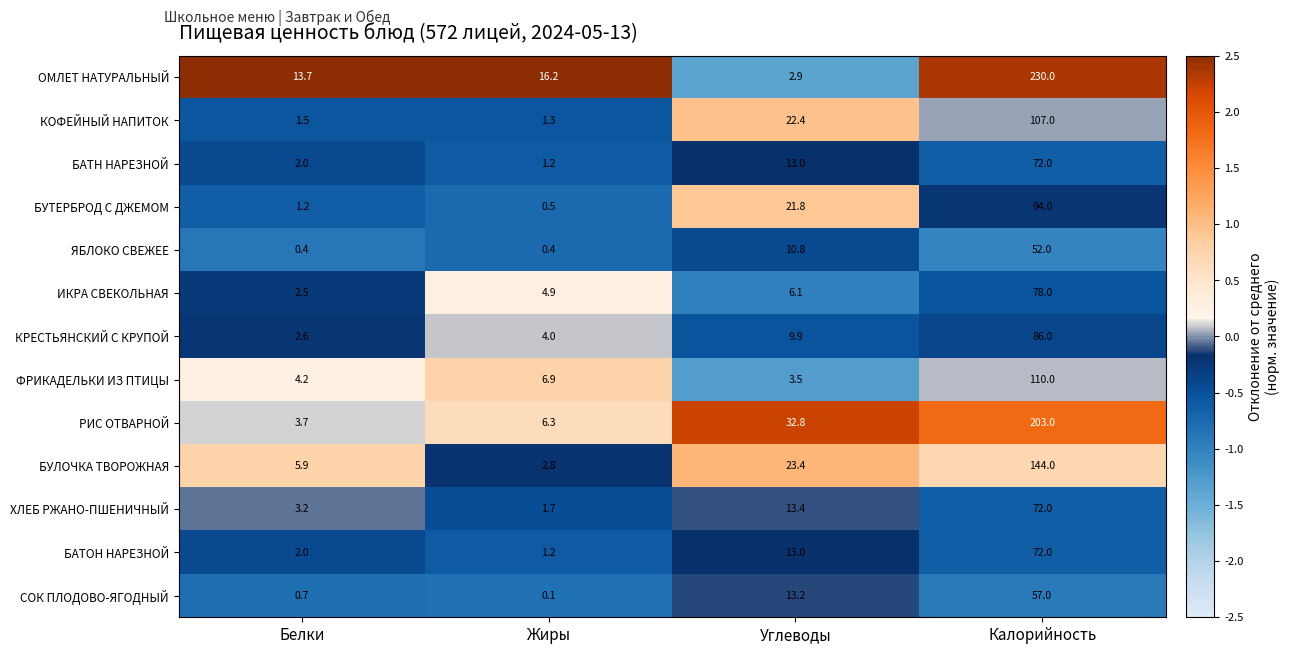

True or false: ИКРА СВЕКОЛЬНАЯ has a value of 3.8 at Белки.

False